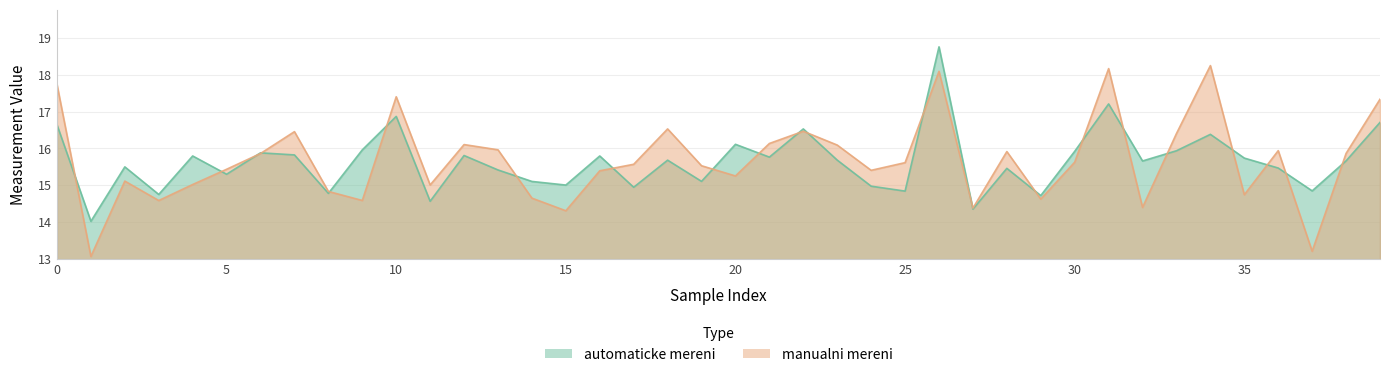

What is the value of the manualni mereni point at the 6th from the left?

15.4